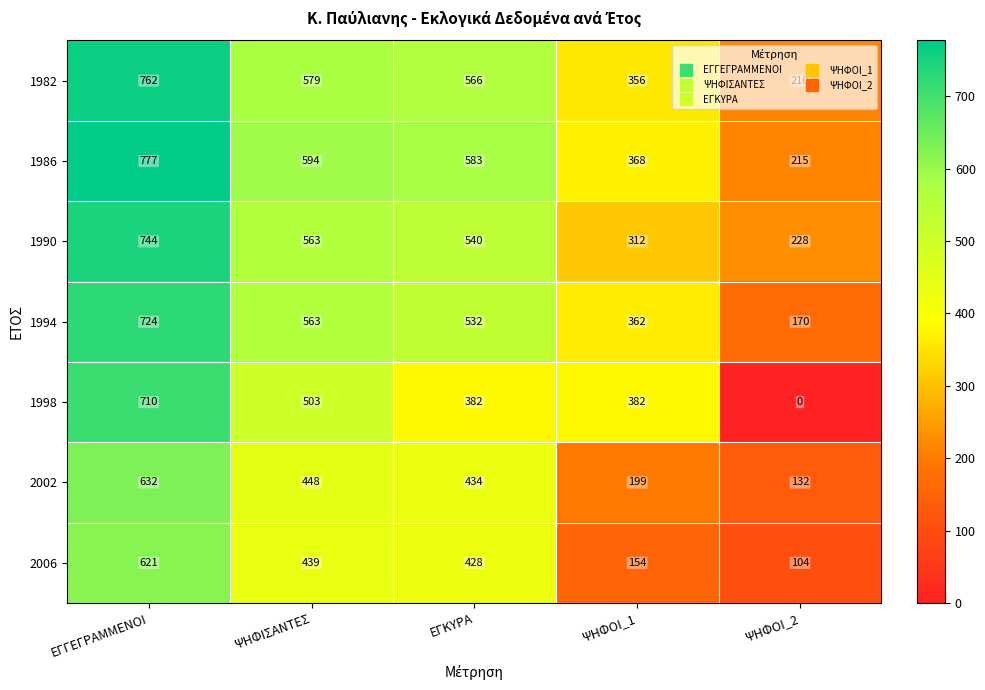

At which category is the sum across all series the highest?

ΕΓΓΕΓΡΑΜΜΕΝΟΙ